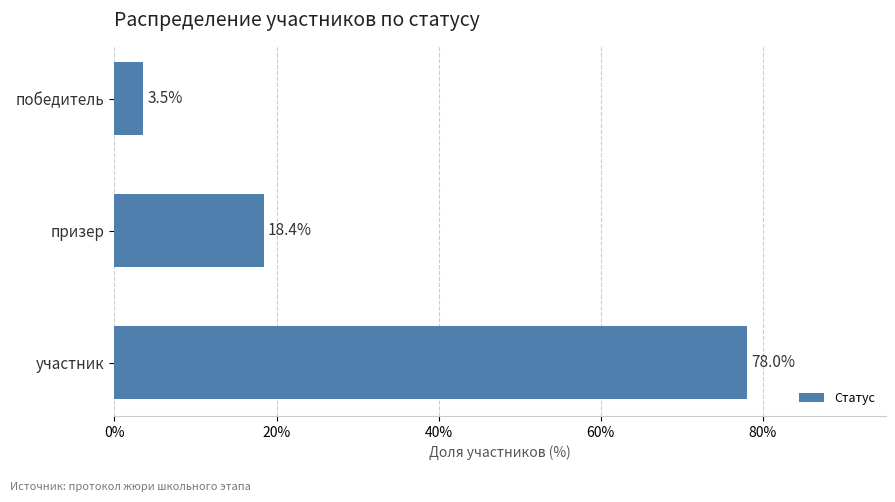

What is the label of the 1st bar from the bottom?

участник